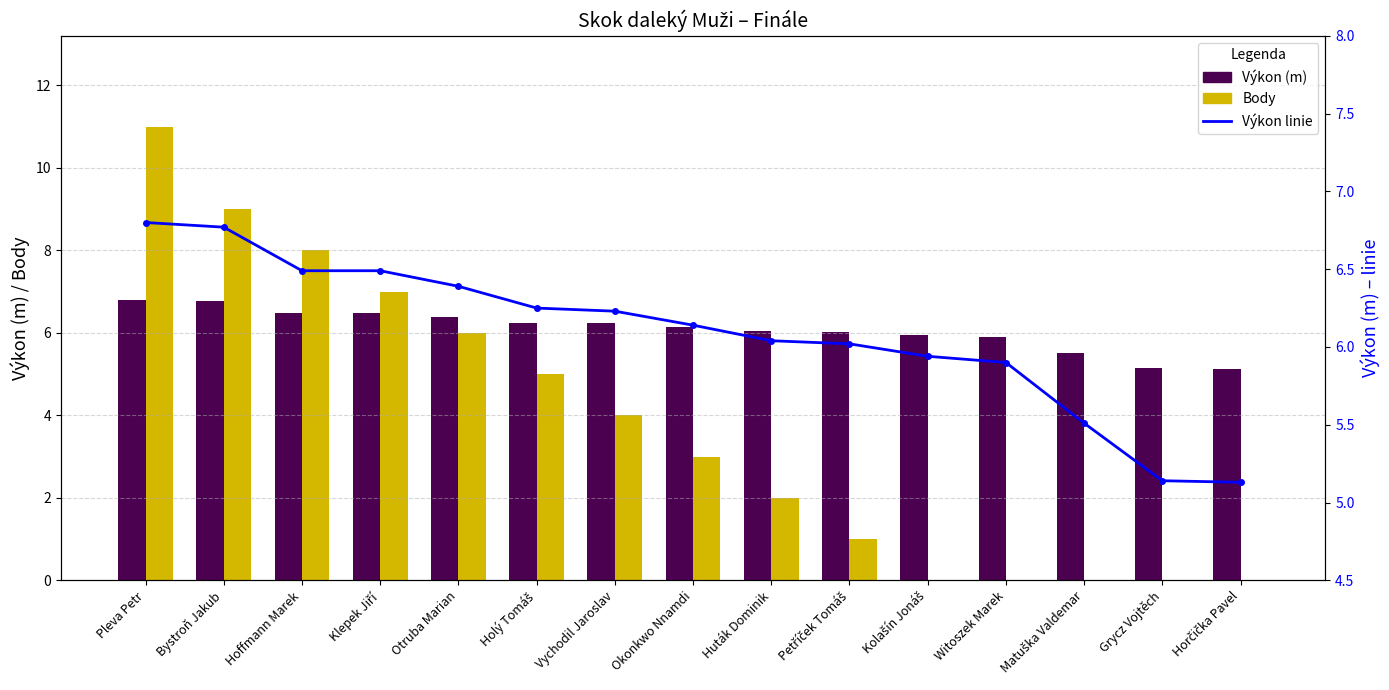

What is the total value across all series at Witoszek Marek?

11.8